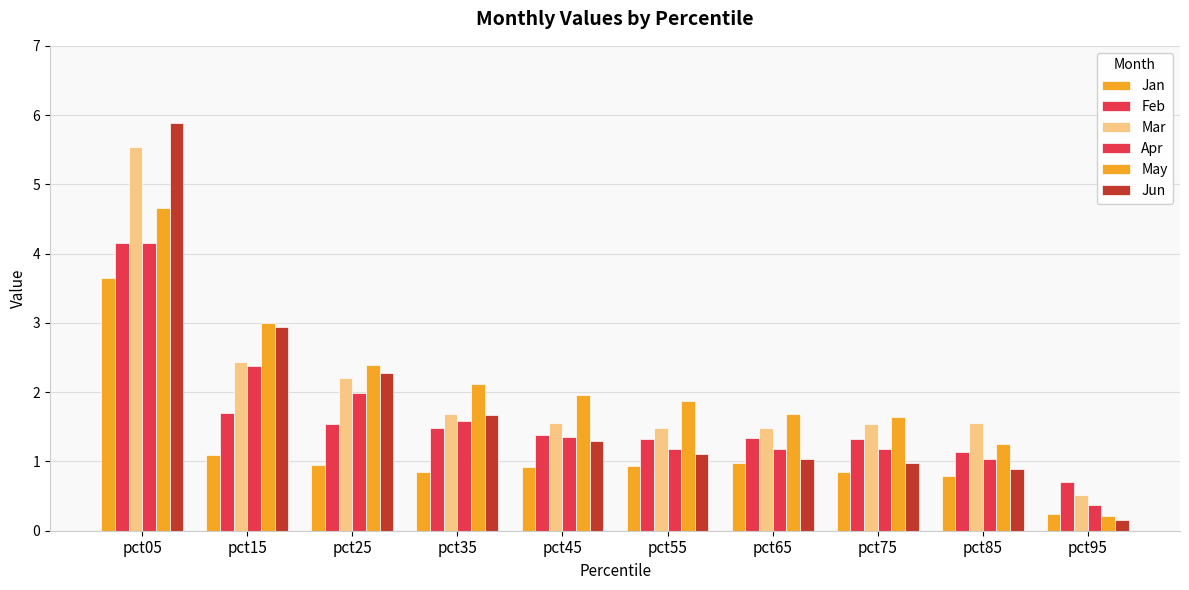

Which category has the lowest value across all series?

pct95